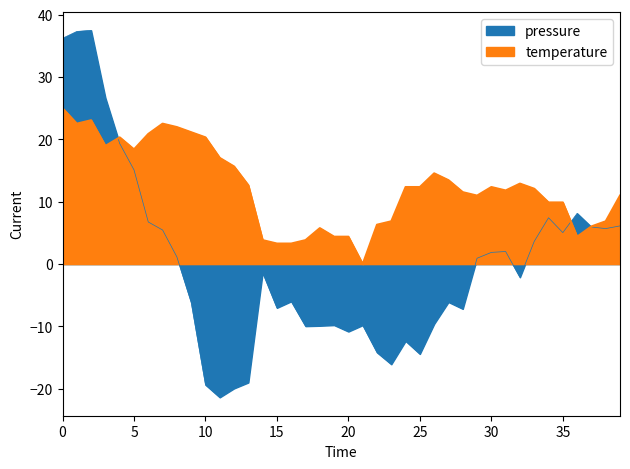

What is the average value of the temperature series?

12.4